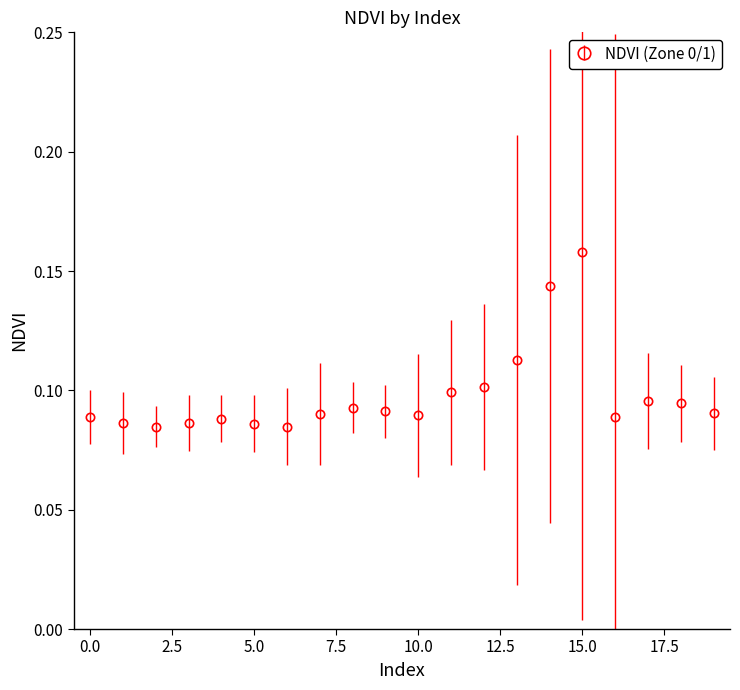

True or false: there are more than 0 points higher than both neighbors.

True